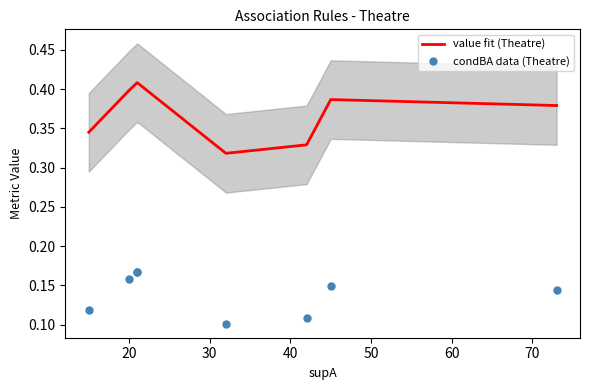

True or false: value fit (Theatre) and condBA data (Theatre) cross at least once.

False